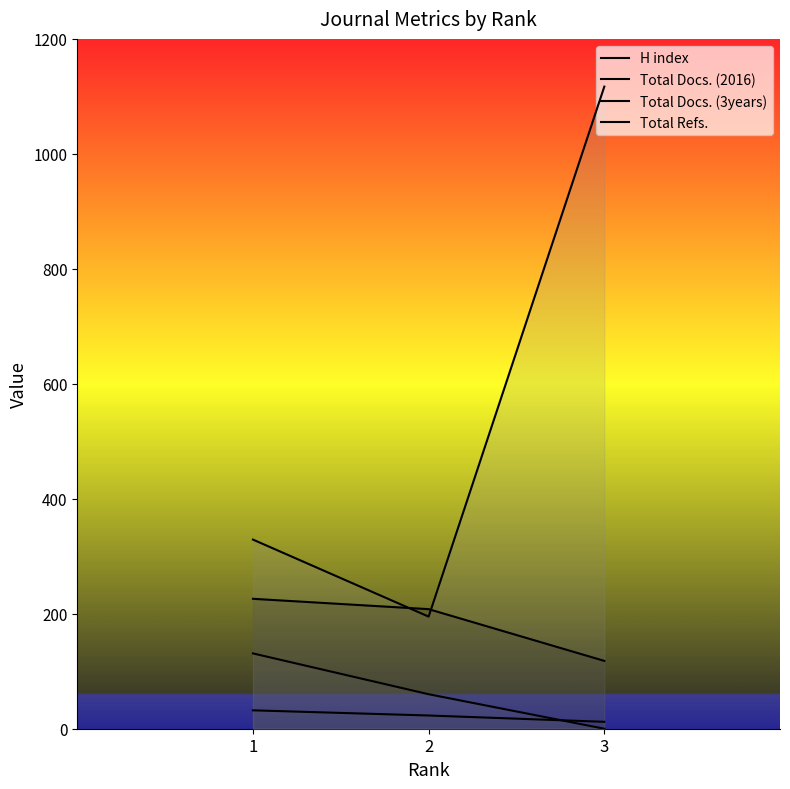

What is the difference between the highest and lowest values at 2?

185